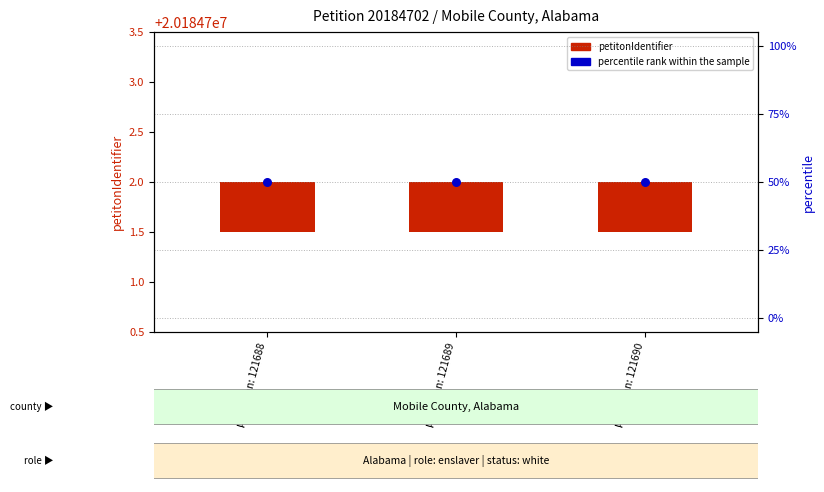

Which series reaches the maximum Y coordinate?

percentile rank within the sample